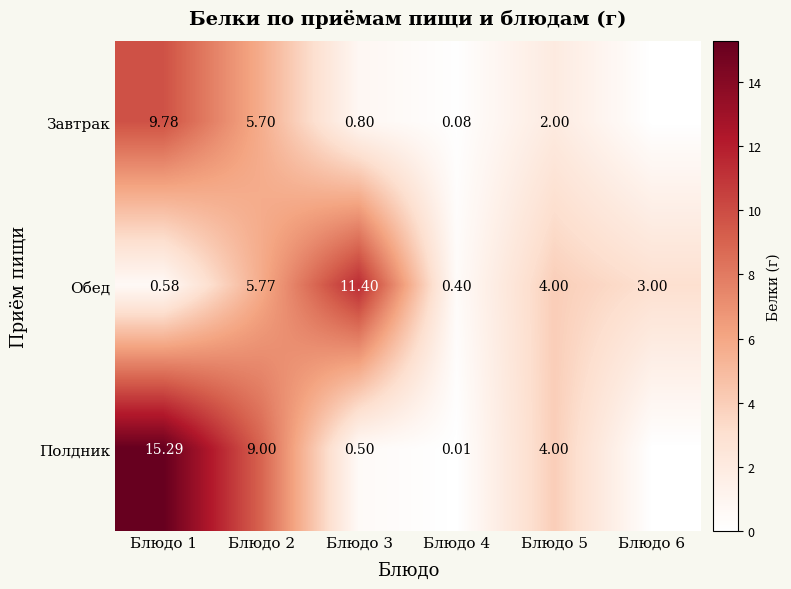

Which series has the largest total across all categories?

Полдник